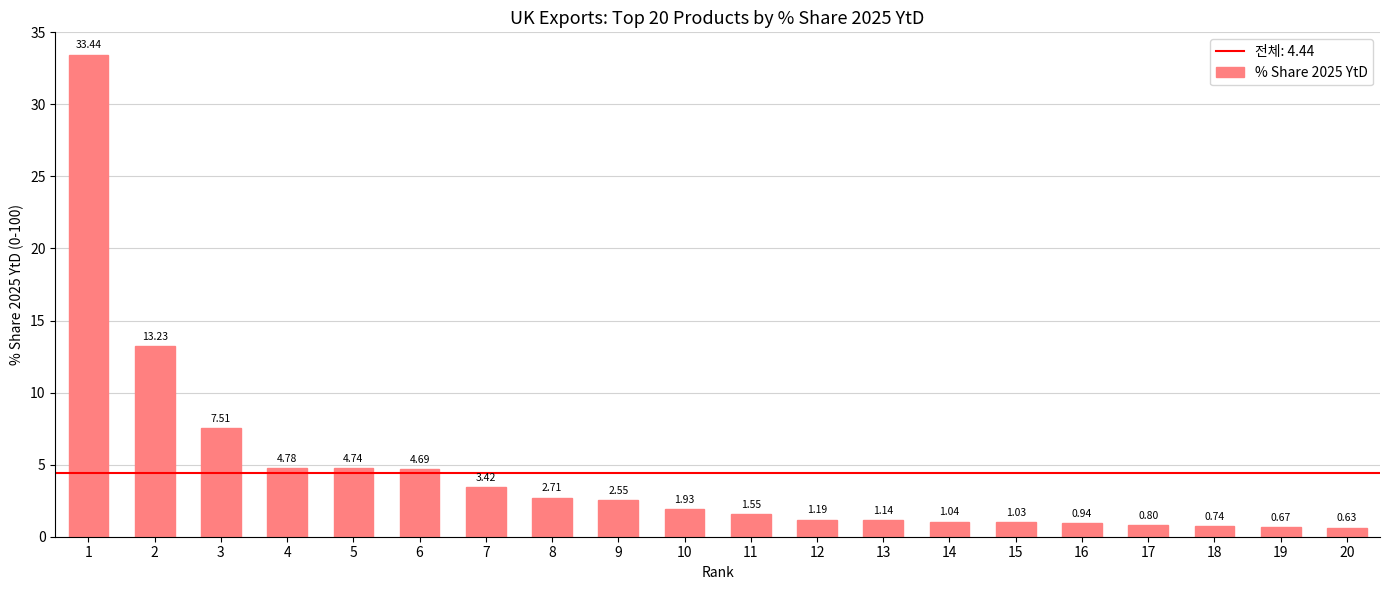

At which category does the chart reach its minimum across all series?

20